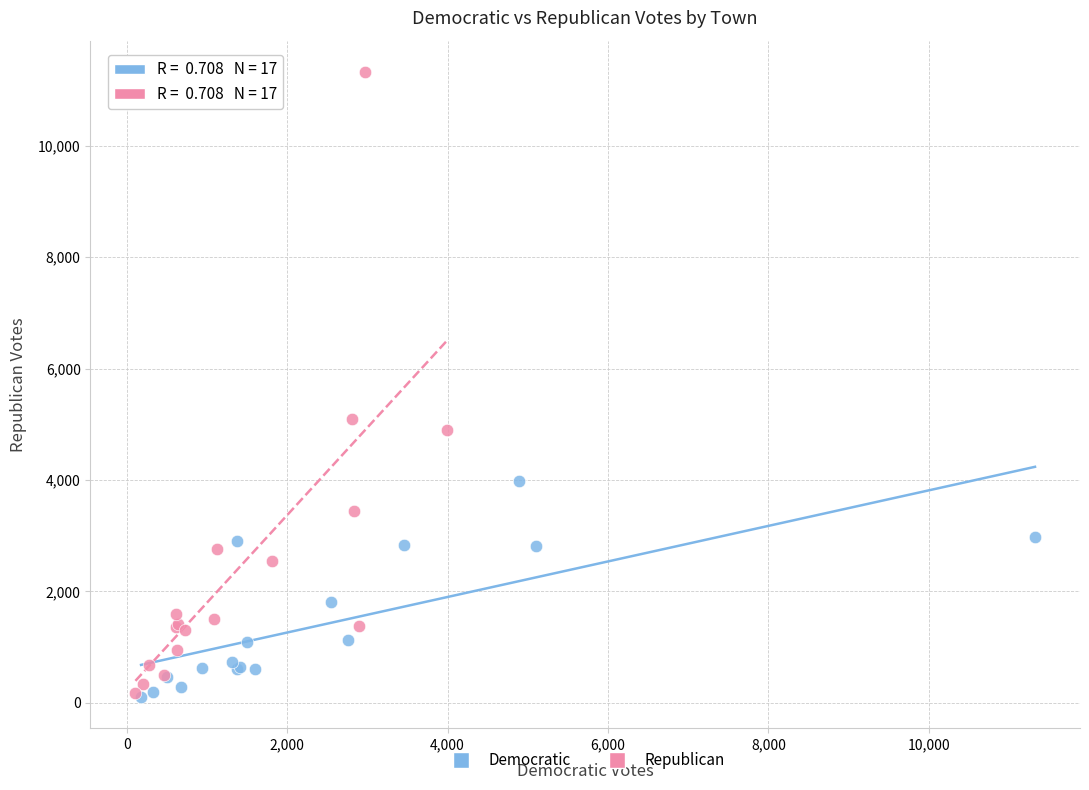

Which series contains the highest Y value?

Republican